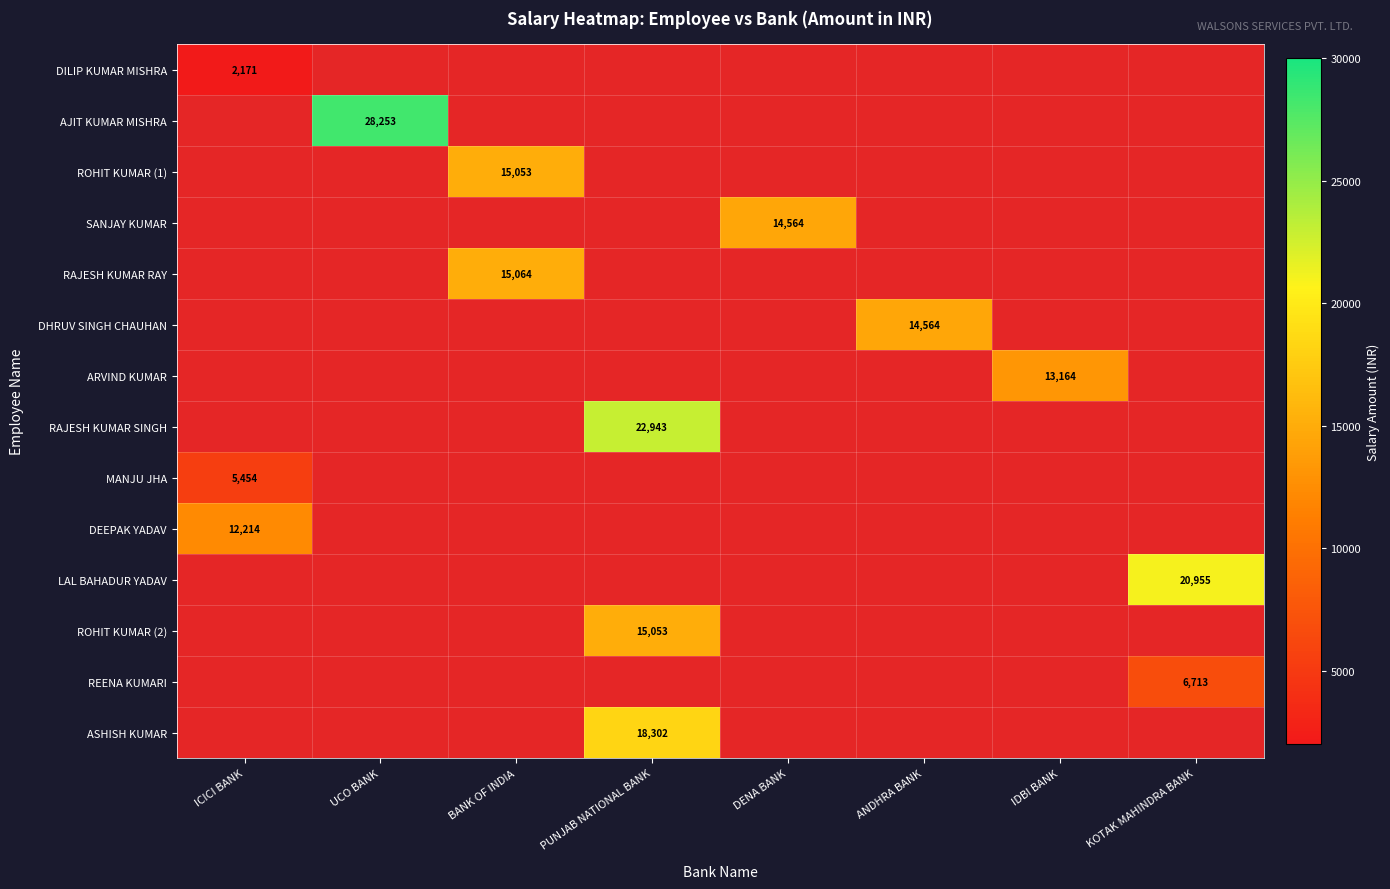

What is the smallest value displayed?

2171.0